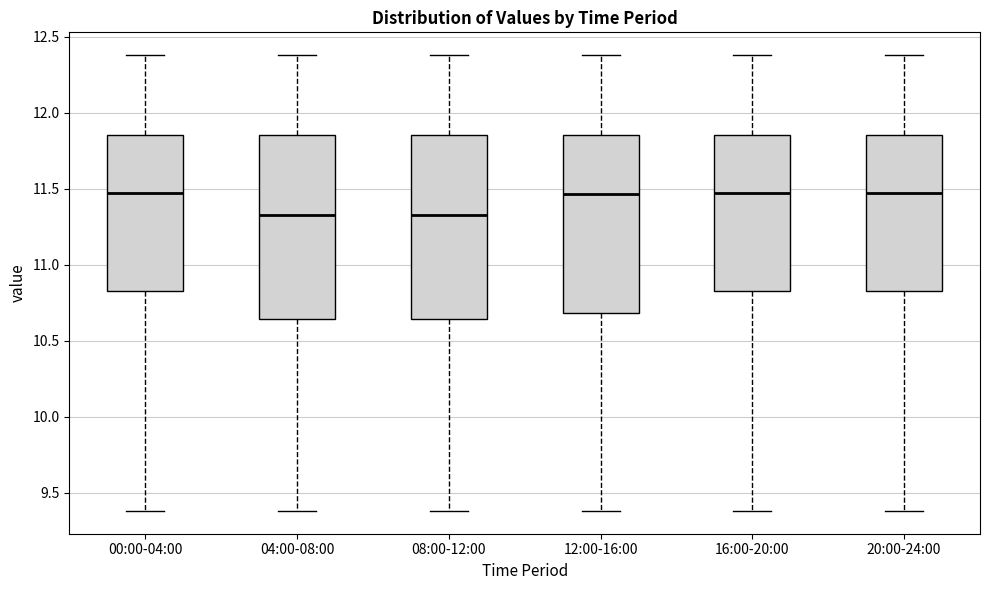

Where is the lower edge of the box for 08:00-12:00 on the y-axis? The values are not printed on the chart, so give them approximately, as read against the axis.

10.65